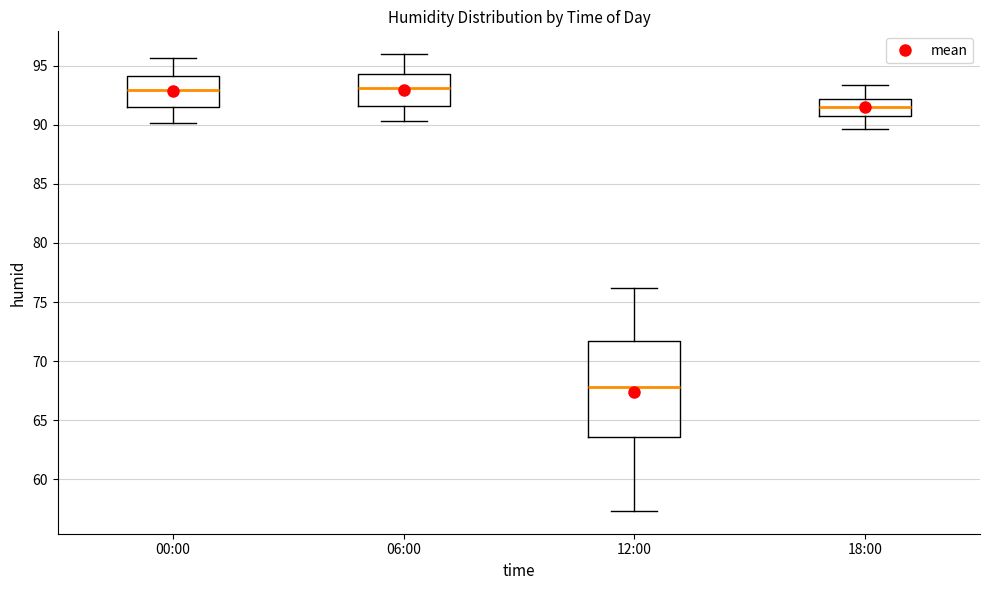

Reading left to right, transcribe this box plot: for each box, give where its median line is, the range the box spans, and where its two whiskers end, as read against the y-axis. The values are not printed on the chart, so give them approximately, as read against the axis.

00:00: median 93.0, box 91.5 to 94.0, whiskers 90.0 to 95.5
06:00: median 93.0, box 91.5 to 94.5, whiskers 90.5 to 96.0
12:00: median 68.0, box 63.5 to 71.5, whiskers 57.5 to 76.0
18:00: median 91.5, box 90.5 to 92.0, whiskers 89.5 to 93.5